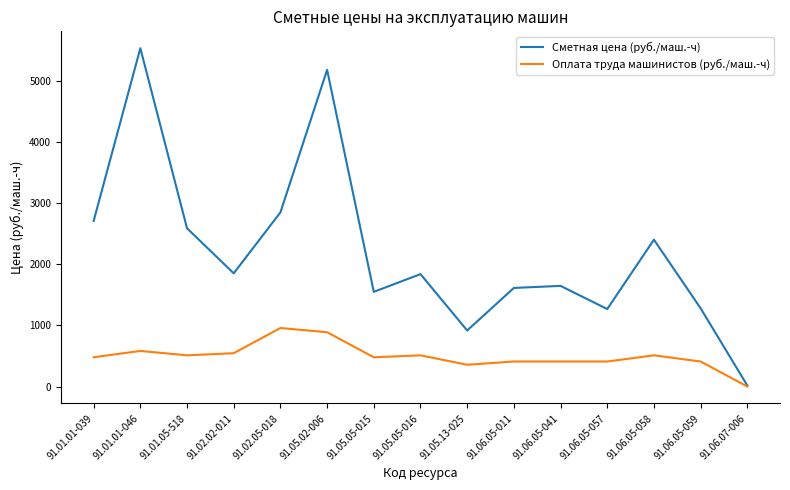

How many series are shown in this chart?

2